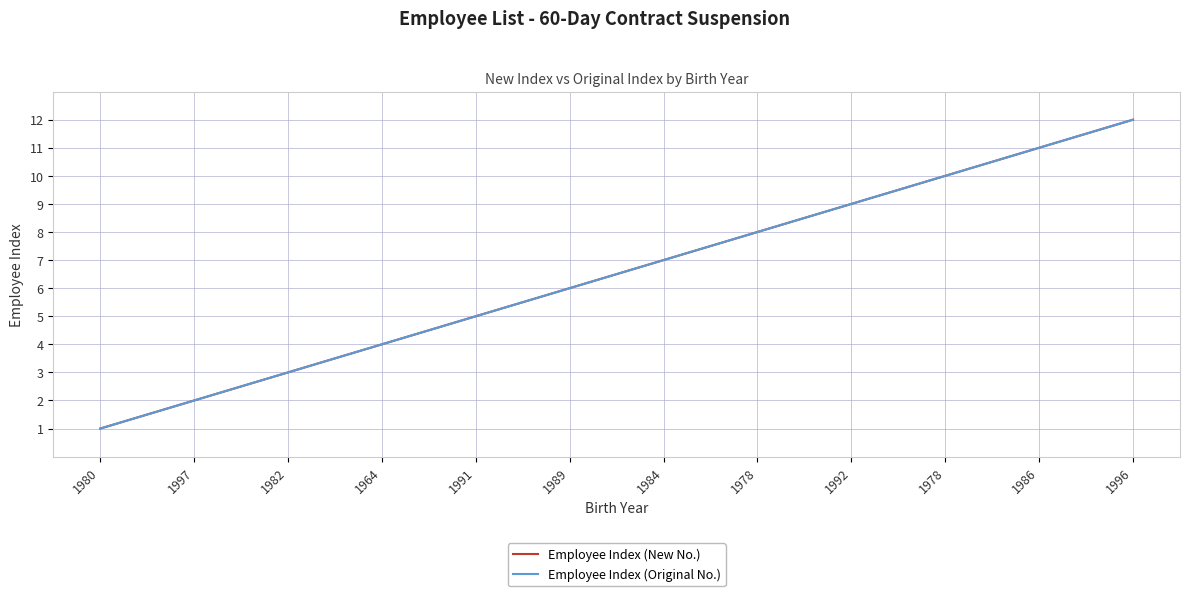

Which series has the largest total across all categories?

Employee Index (New No.)